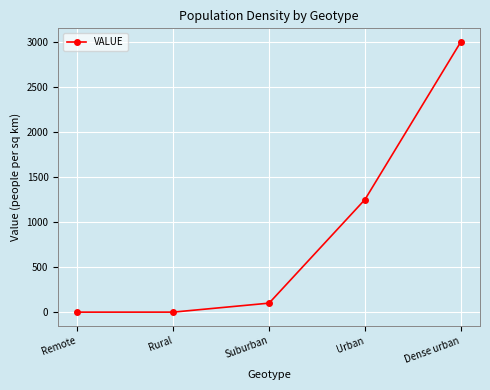

At which category does the chart reach its peak across all series?

Dense urban